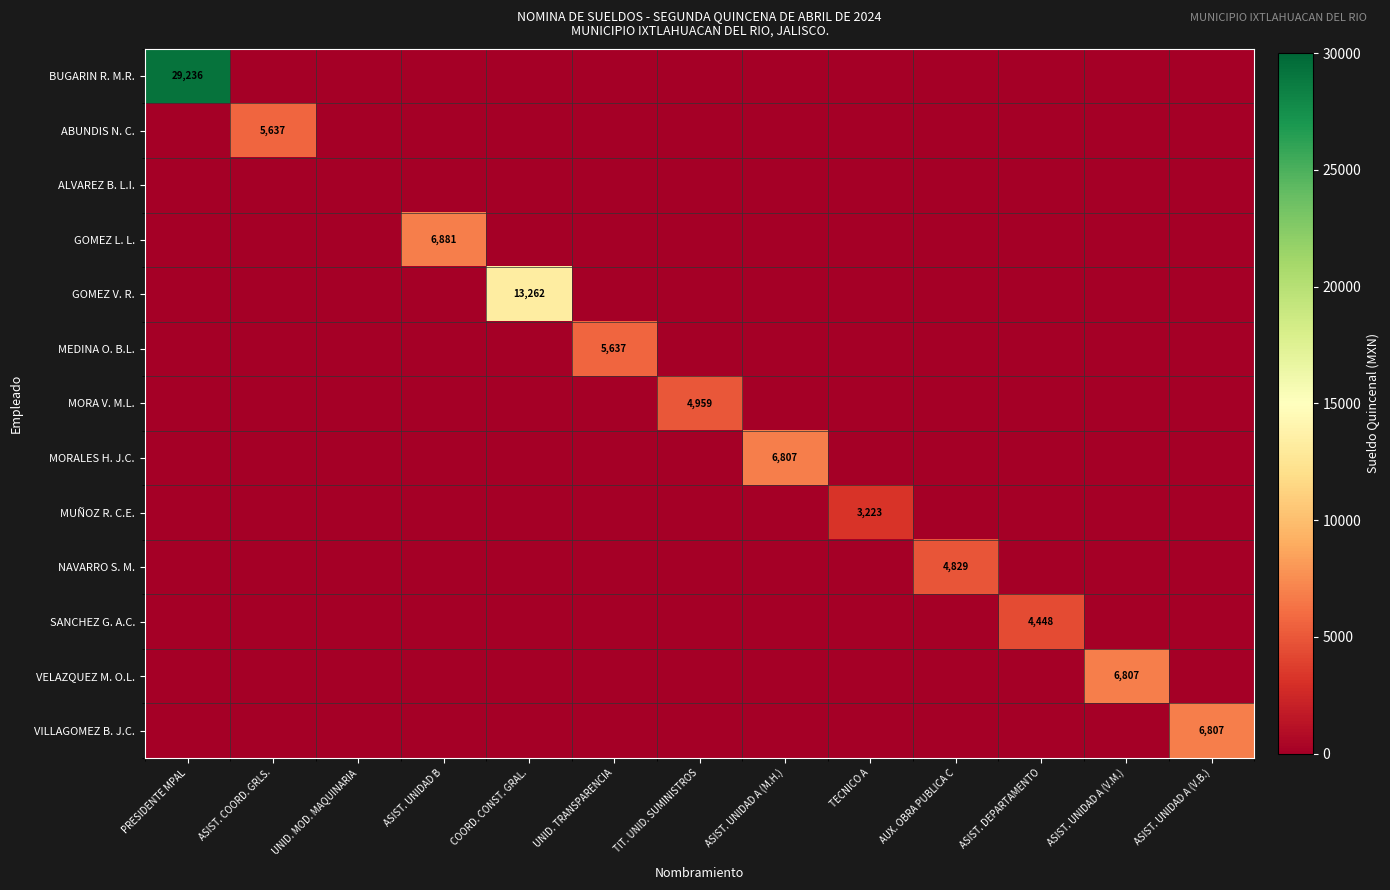

True or false: VILLAGOMEZ B. J.C. has a value of 6807 at ASIST. UNIDAD A (V.B.).

True